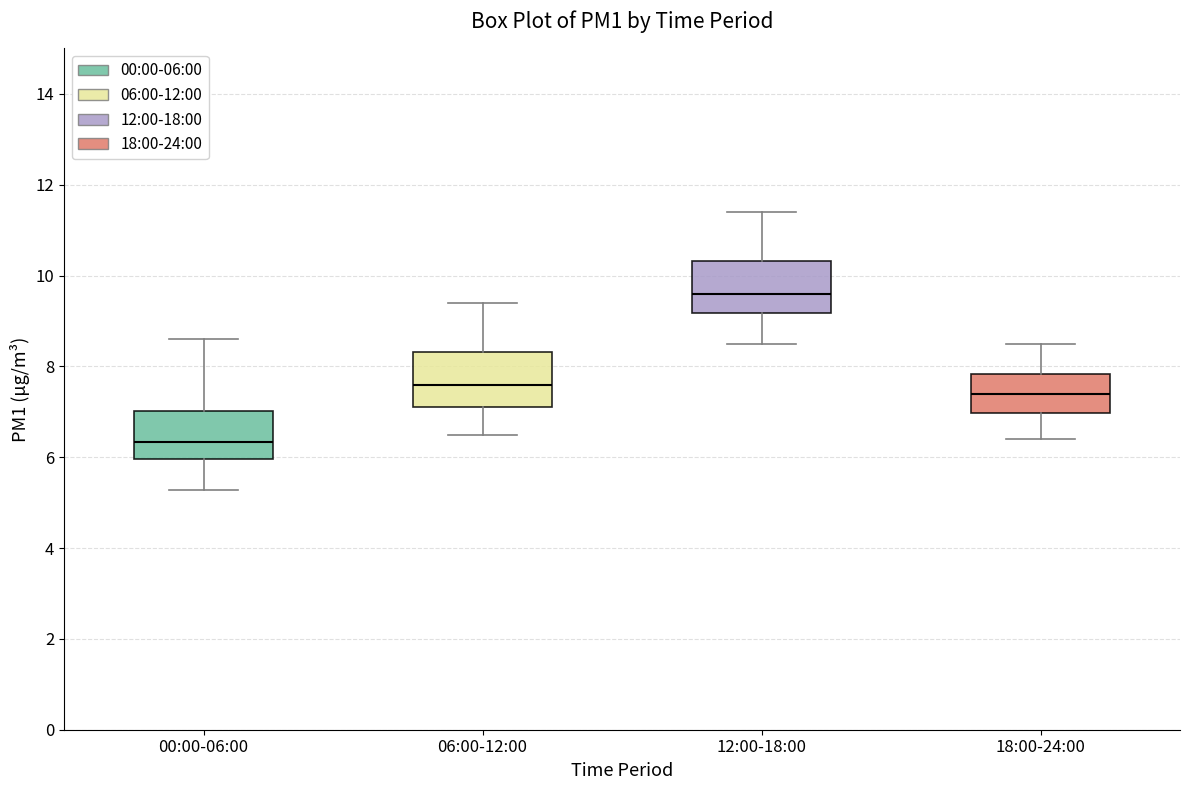

Reading left to right, read every box against the y-axis: the position of its median line, the range the box covers, and the ends of its whiskers. The values are not printed on the chart, so give them approximately, as read against the axis.

00:00-06:00: median 6.4, box 6.0 to 7.0, whiskers 5.2 to 8.6
06:00-12:00: median 7.6, box 7.2 to 8.4, whiskers 6.6 to 9.4
12:00-18:00: median 9.6, box 9.2 to 10.4, whiskers 8.6 to 11.4
18:00-24:00: median 7.4, box 7.0 to 7.8, whiskers 6.4 to 8.6